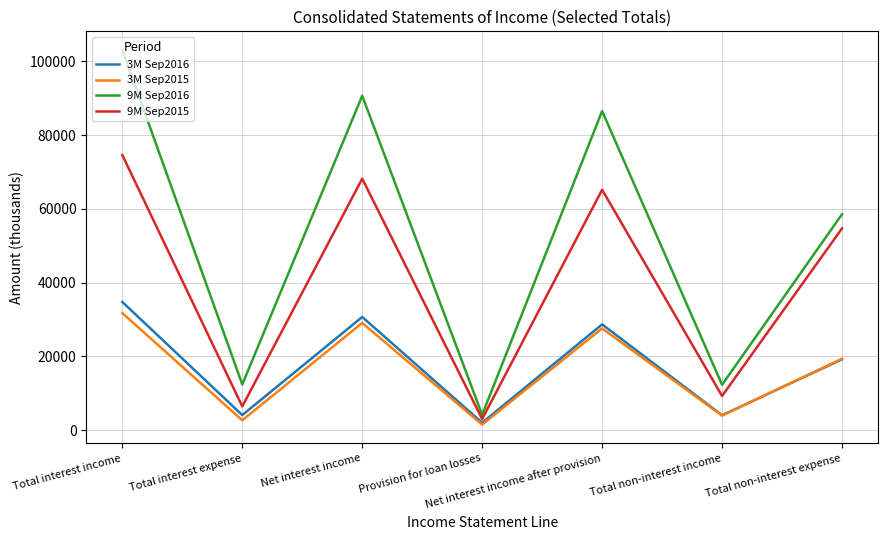

Is the value of 3M Sep2016 at Total interest income greater than the value of 3M Sep2015 at Net interest income?

Yes